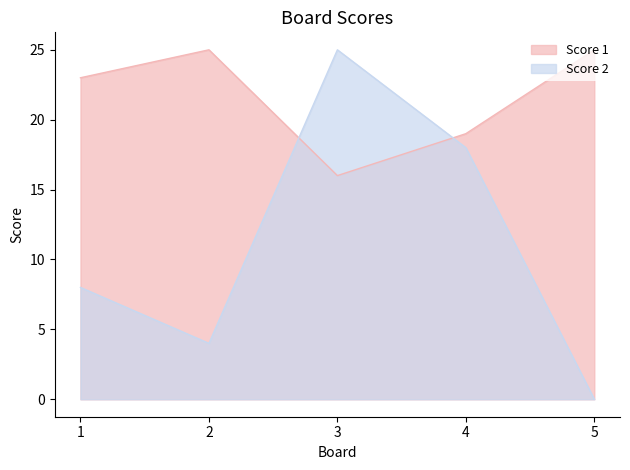

List the series in order of their peak value, lowest first.

Score 1, Score 2